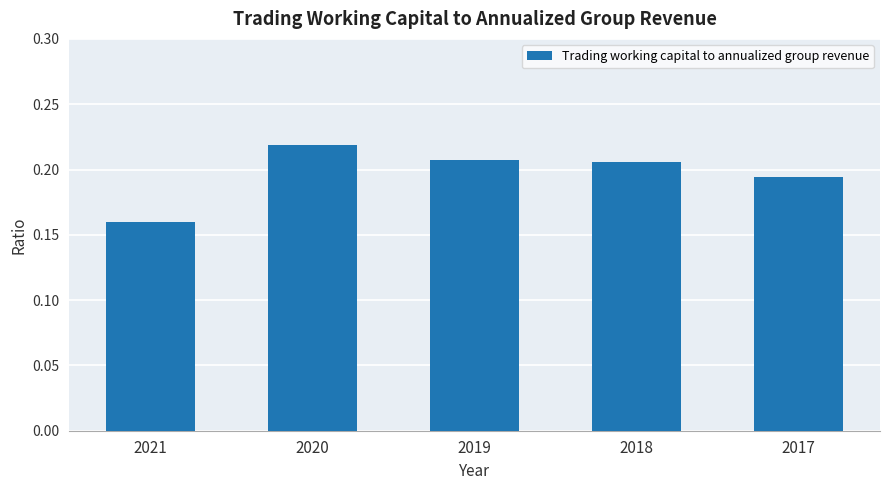

Does the chart contain stacked bars?

No